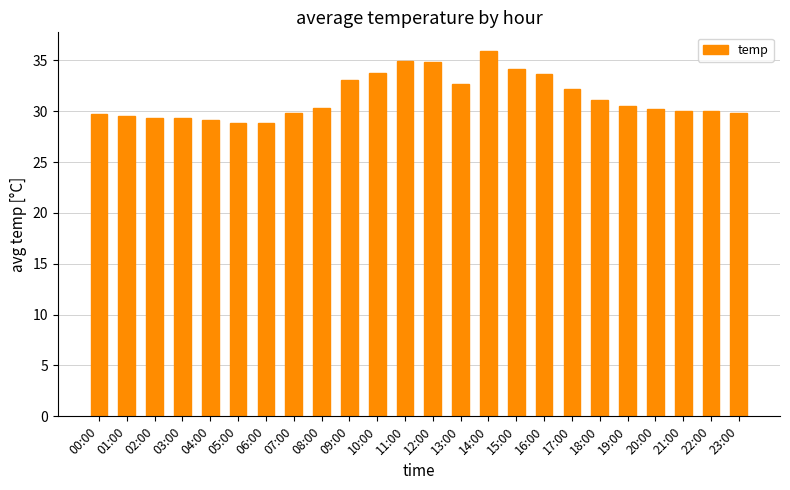

What is the value of the 21st bar from the left?

30.2